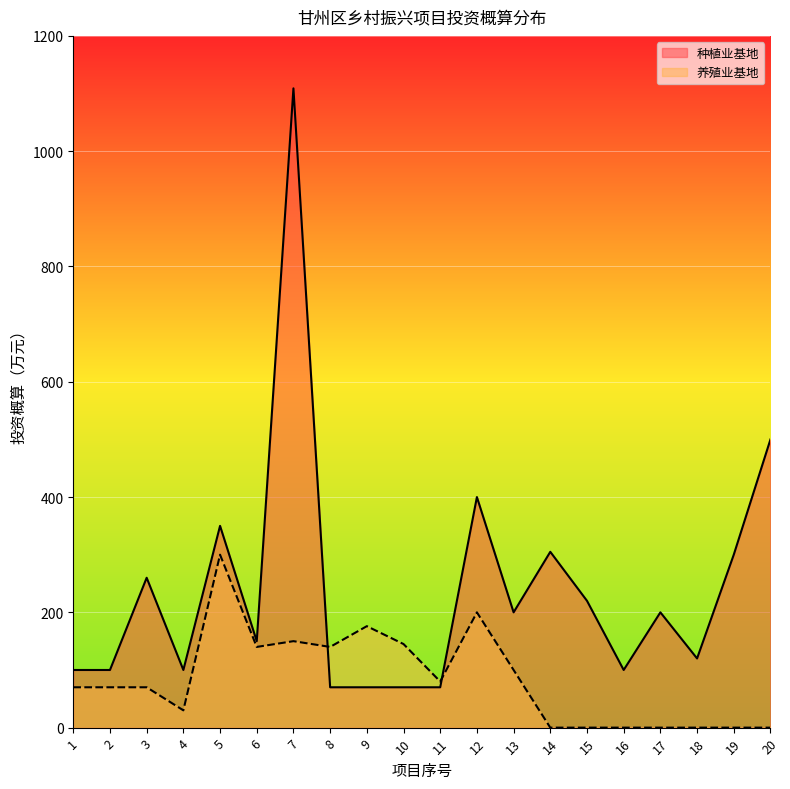

Reading left to right, what are all the values shown in this chart?

种植业基地: 100	100	260	100	350	150	1109	70	70	70	70	400	200	305	220	100	200	120	300	500
养殖业基地: 70	70	70	30	300	140	150	140	176	145	80	200	100	0	0	0	0	0	0	0